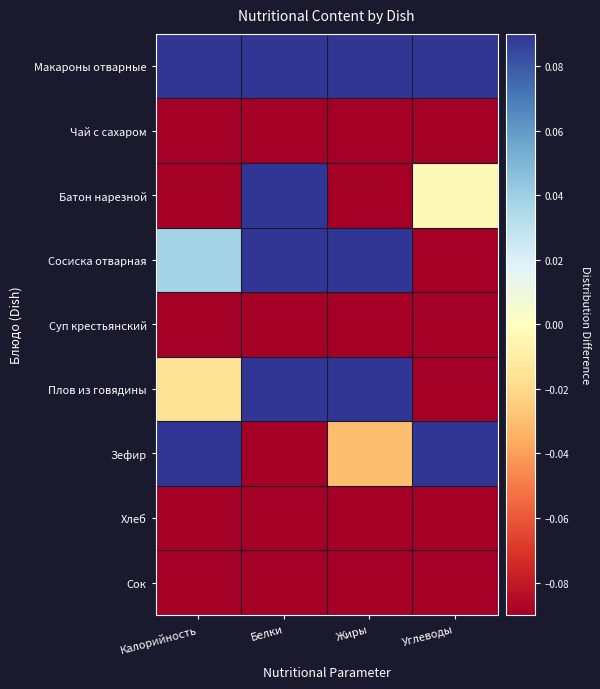

At which category is the sum across all series the highest?

Углеводы